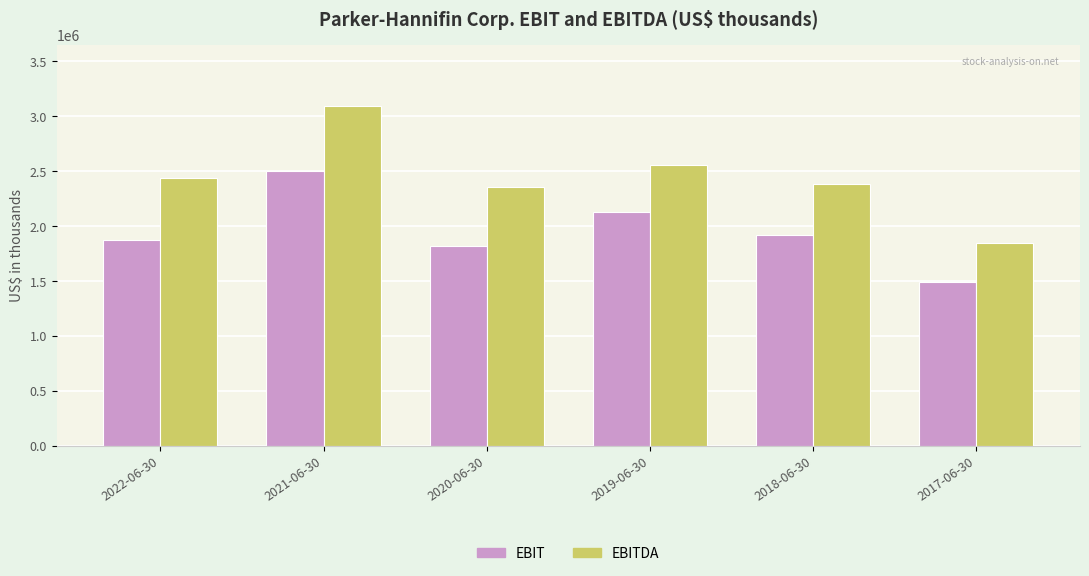

What is the difference between the EBITDA values at 2022-06-30 and 2018-06-30?

59007